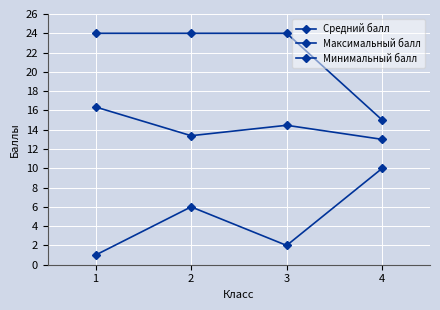

Which category has the highest value in the Максимальный балл series?

1